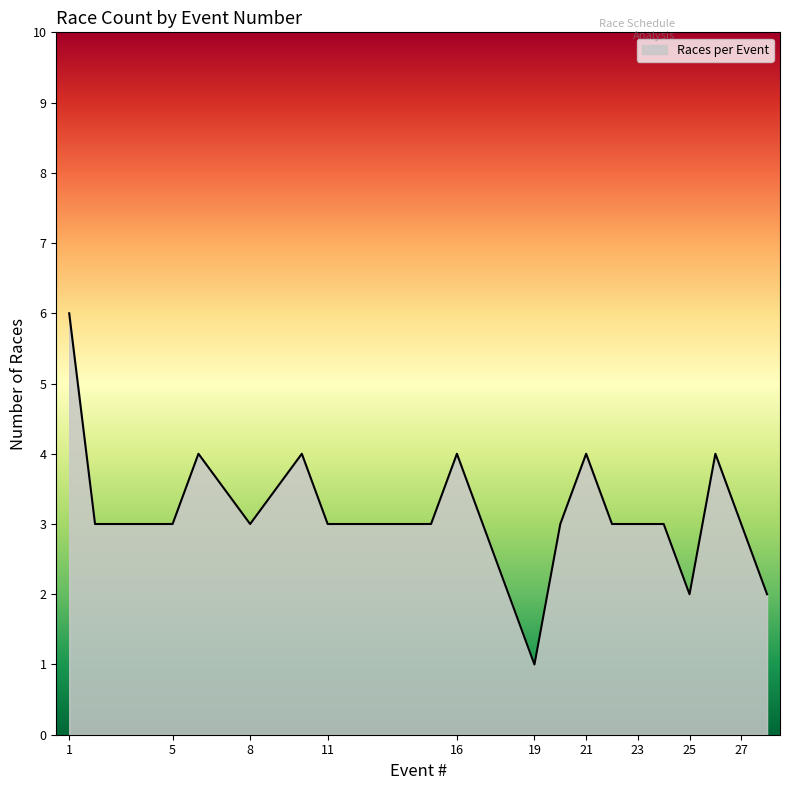

What is the difference between the maximum and minimum values?

5